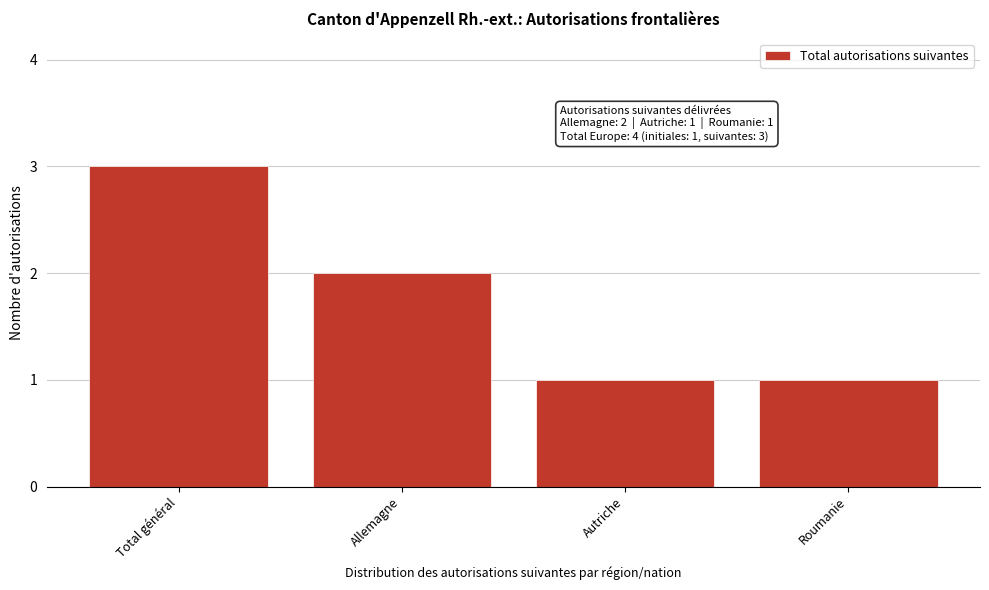

Reading left to right, transcribe all the data shown in this chart.

3	2	1	1